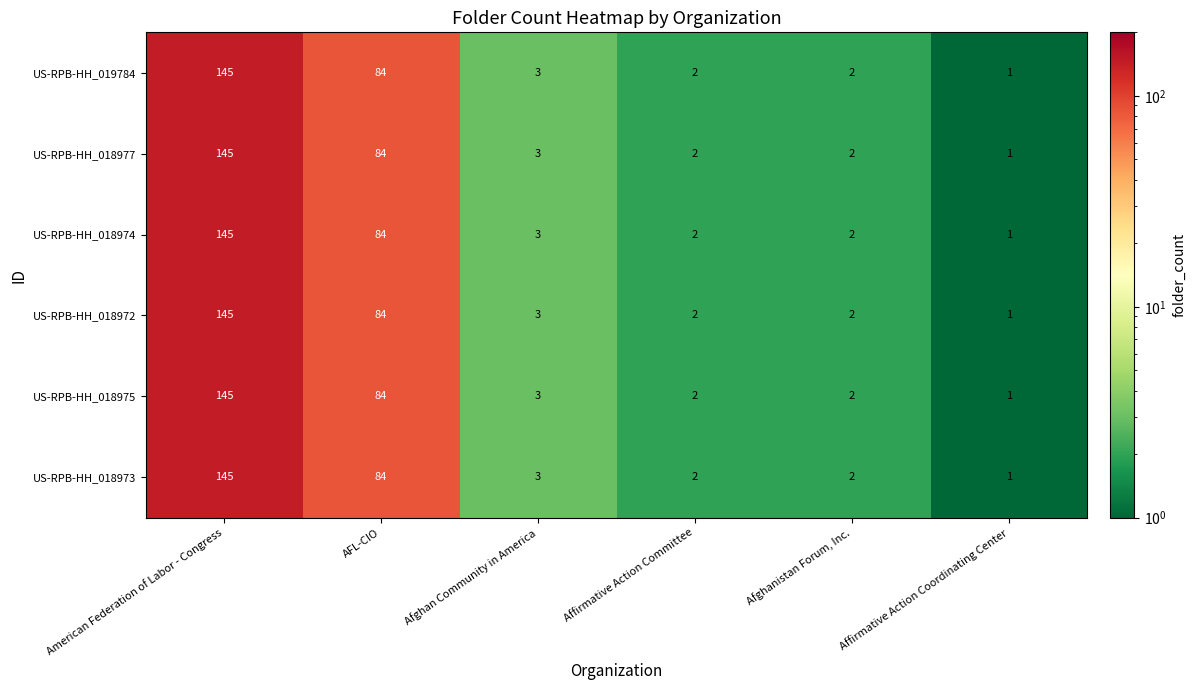

At how many categories does at least one series exceed 77?

2